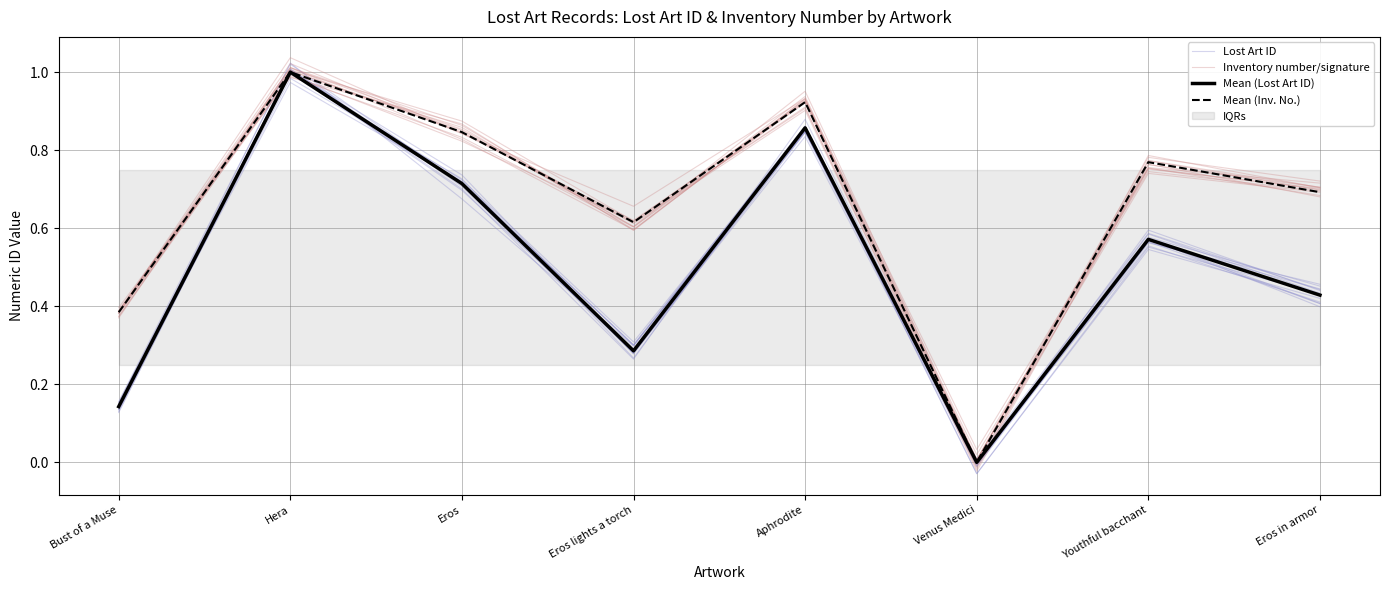

Between Eros and Aphrodite, which is larger?

Aphrodite